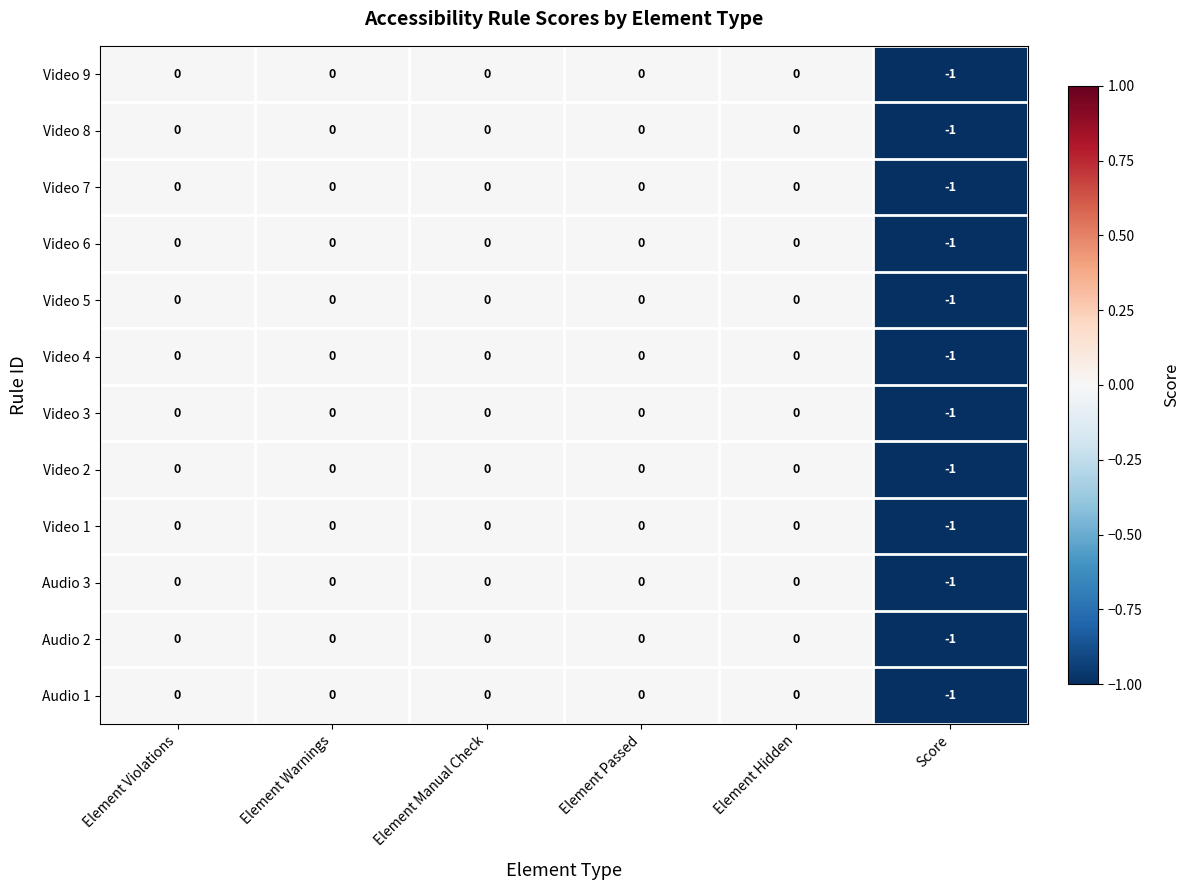

True or false: Video 2 has a value of 0 at Element Passed.

True